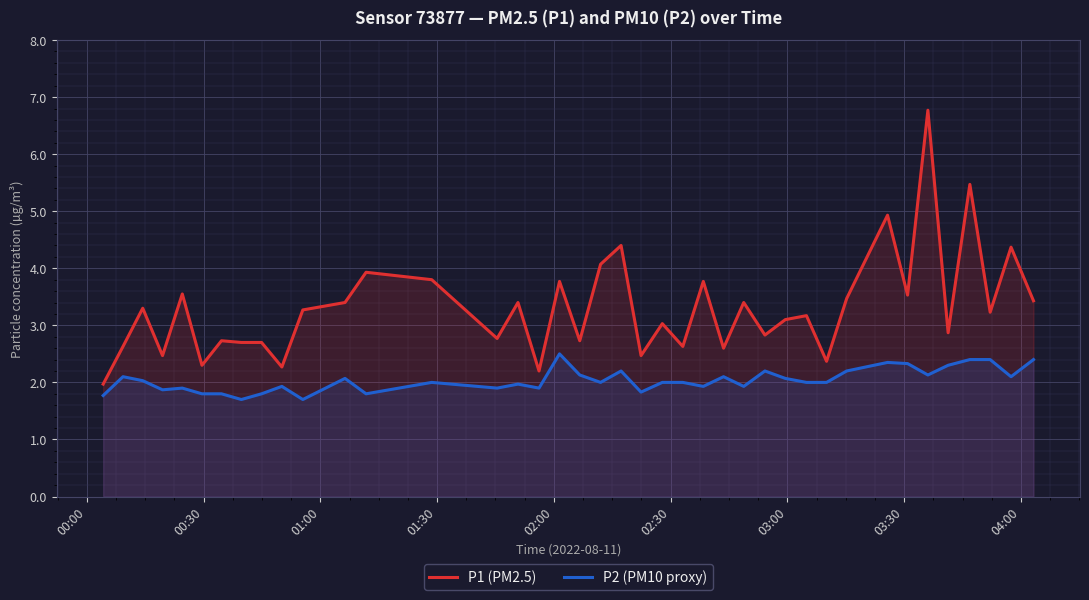

Which series has the largest total across all categories?

P1 (PM2.5)